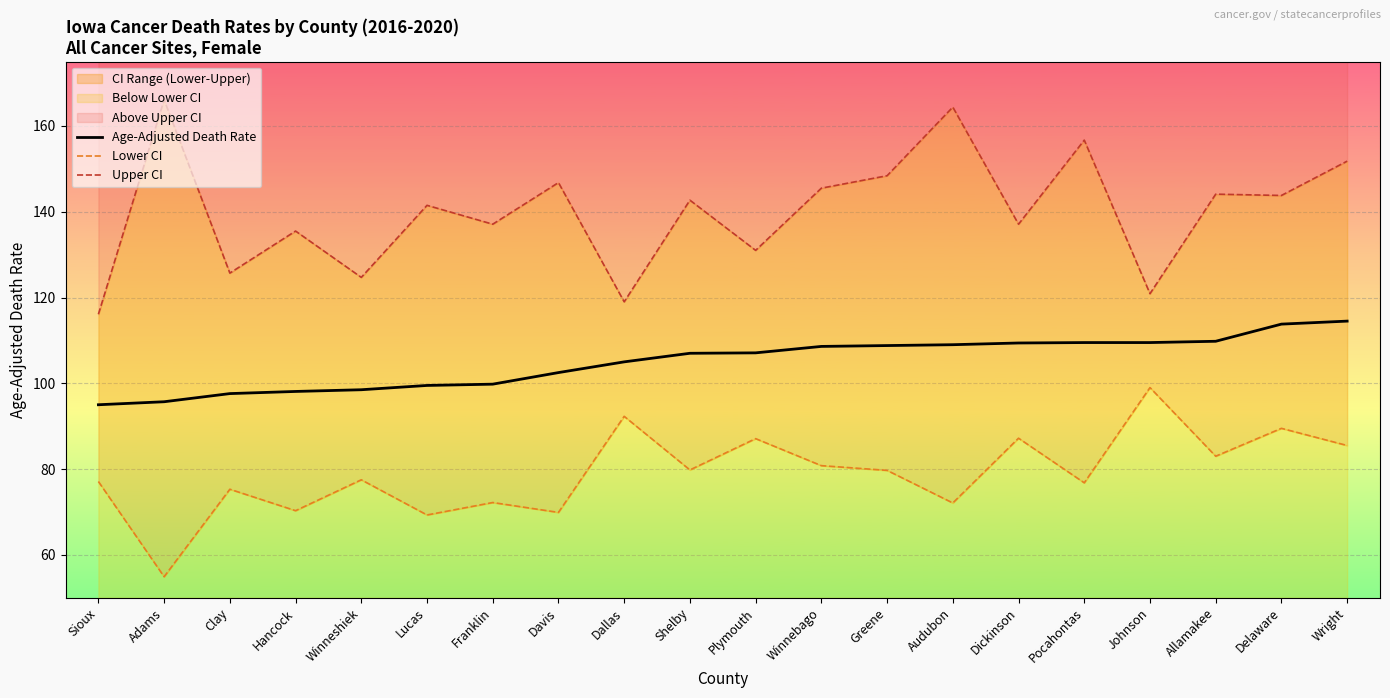

How many series are shown in this chart?

3